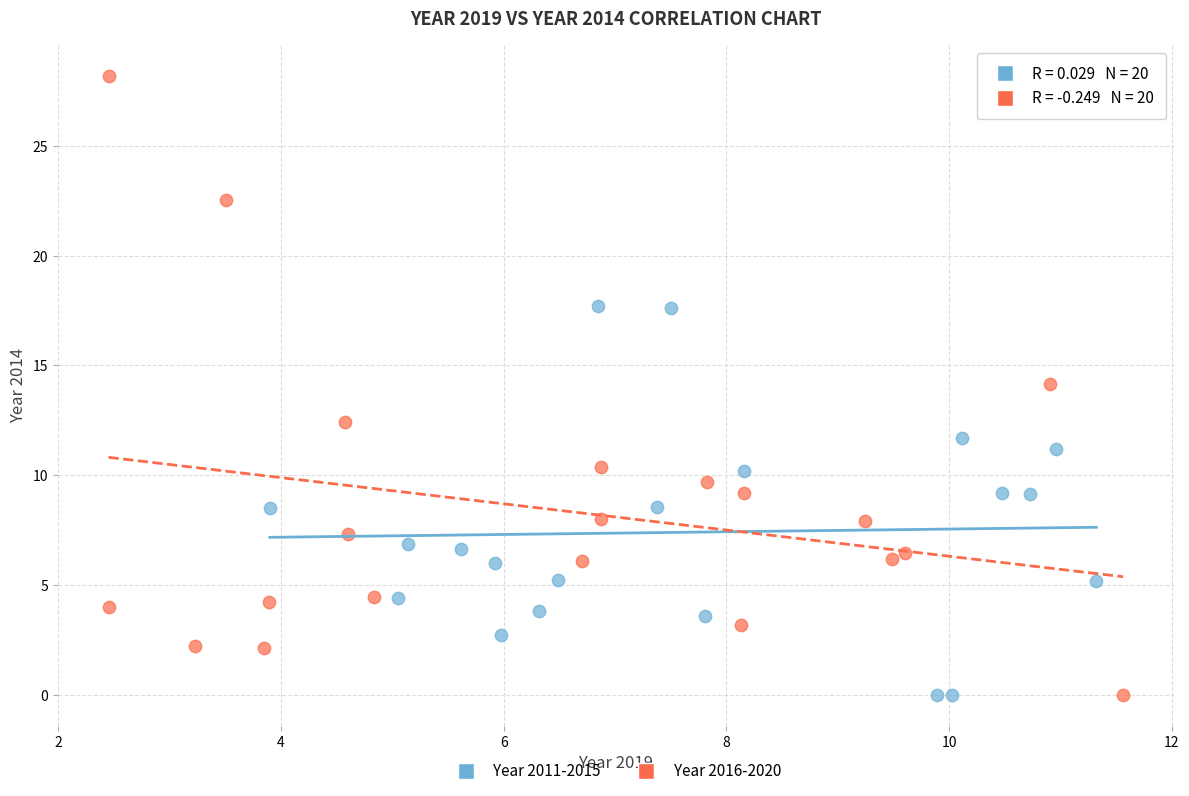

Which series has the largest Y range (max minus min)?

Year 2016-2020